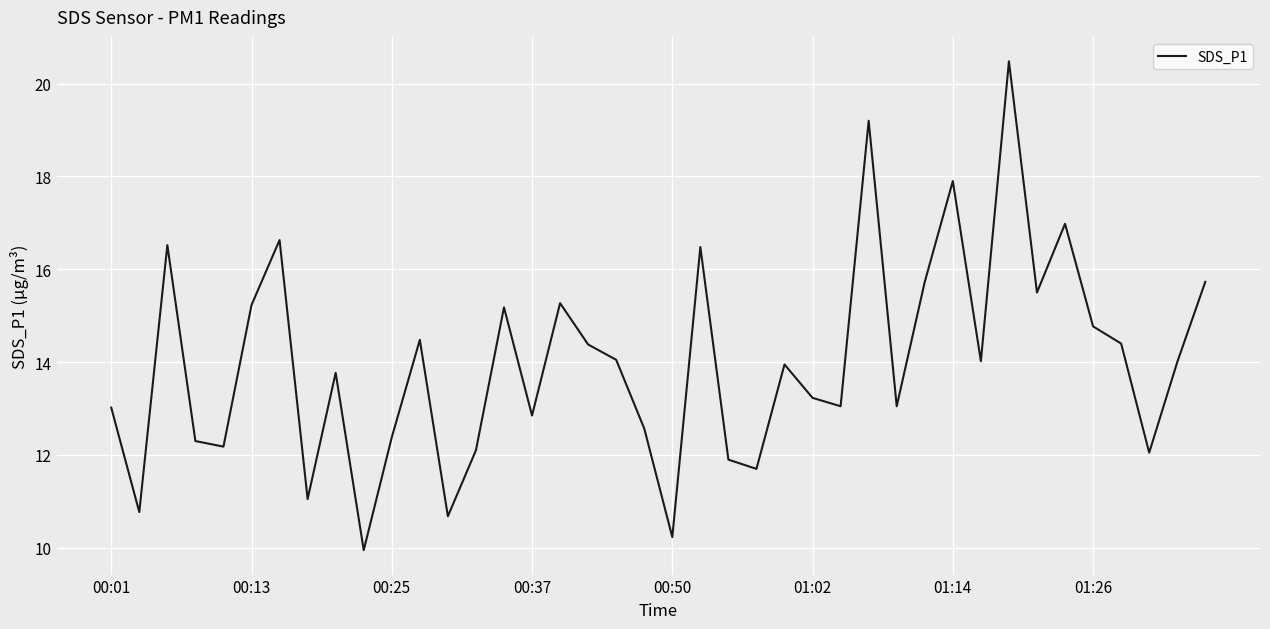

What is the sum of all values?

559.7